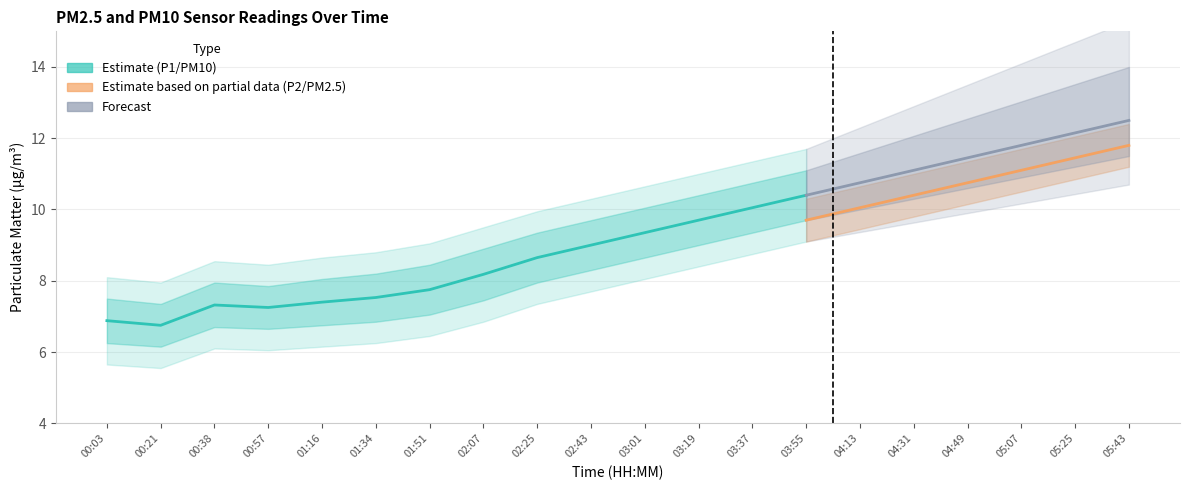

What is the maximum value for P2?

11.8